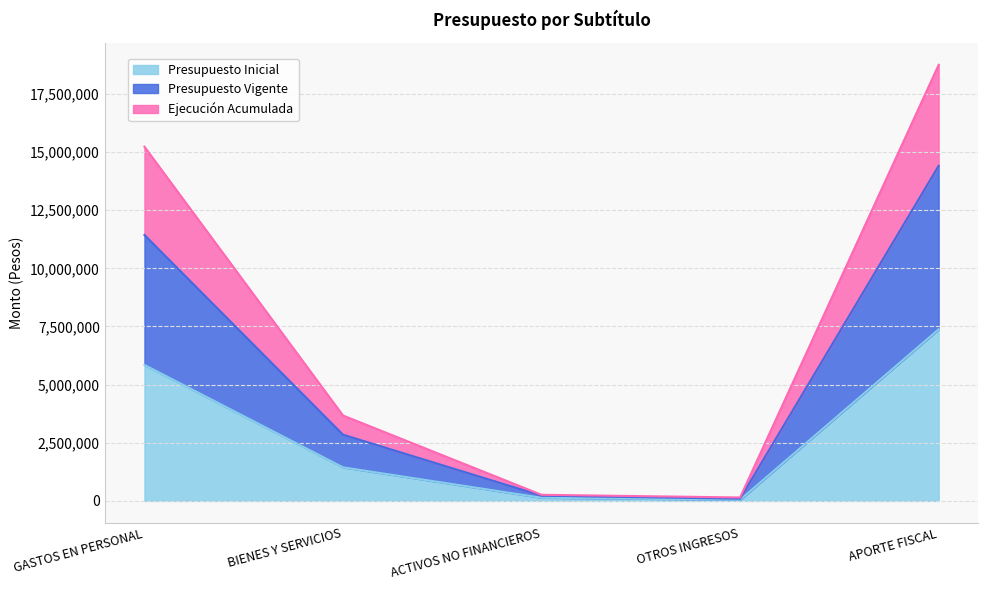

How many lines are shown in the chart?

3